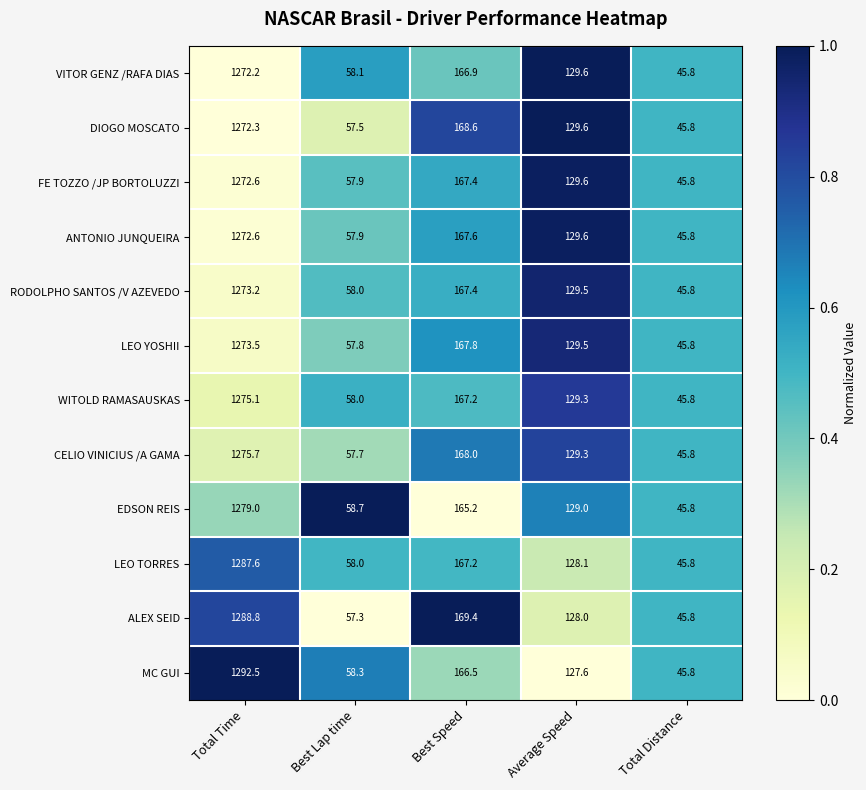

The value of DIOGO MOSCATO at Average Speed is 129.6. True or false?

True